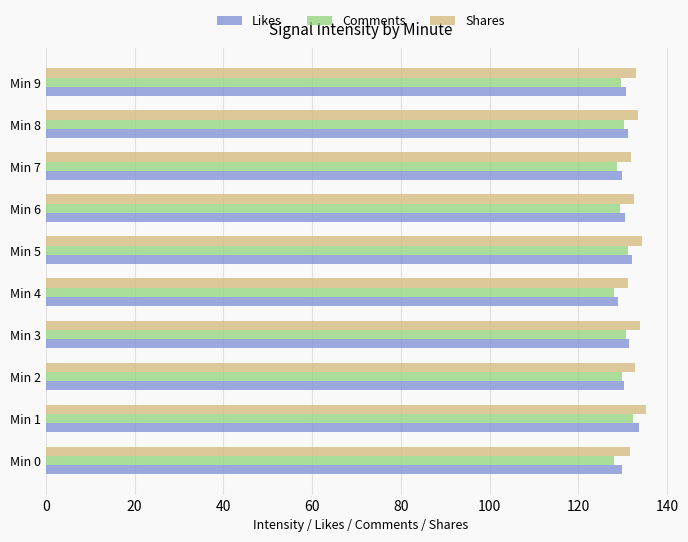

What is the average value of the Comments series?

129.8